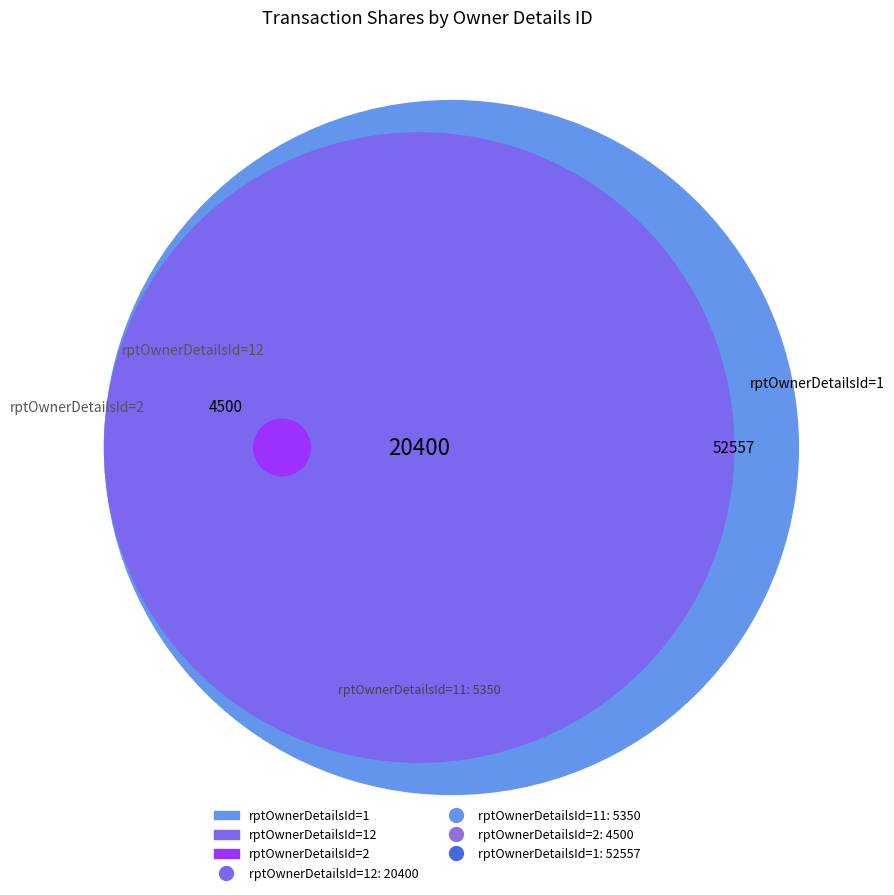

Is there any slice that represents more than half of the pie?

No